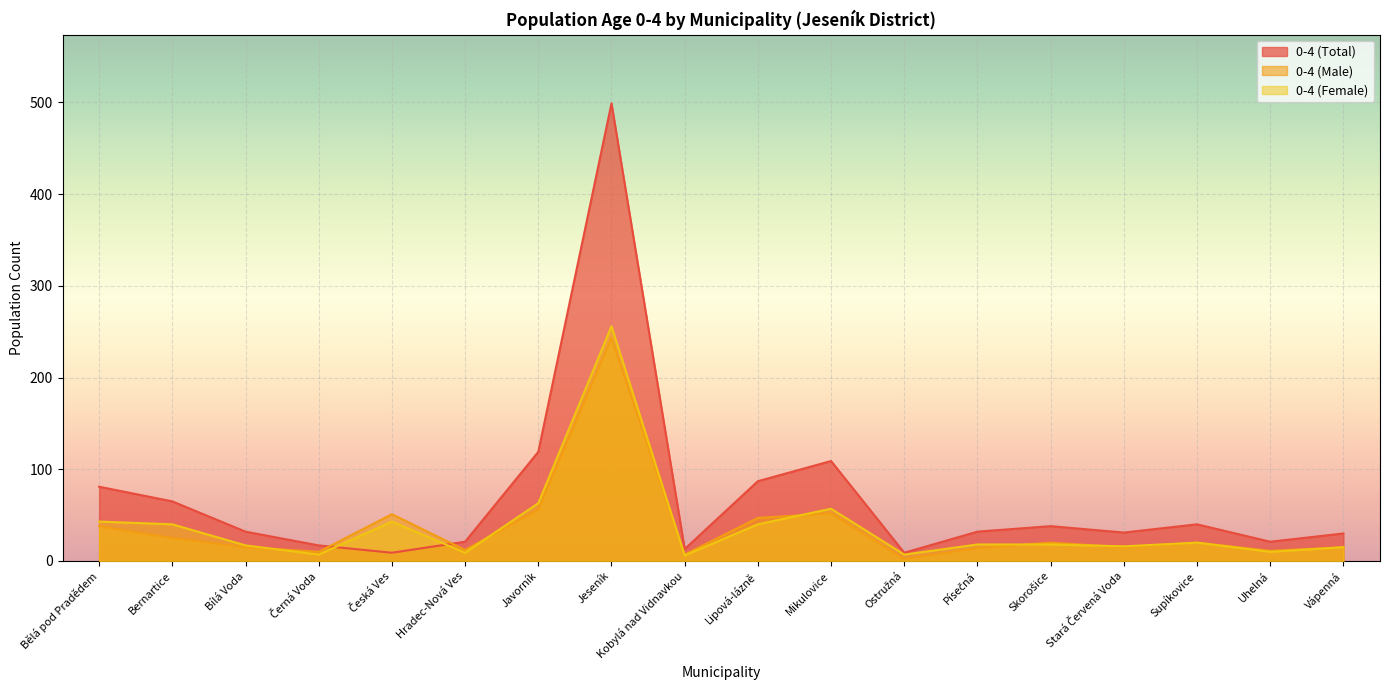

What is the sum of the 0-4 (Female) values at Česká Ves and Písečná?

61